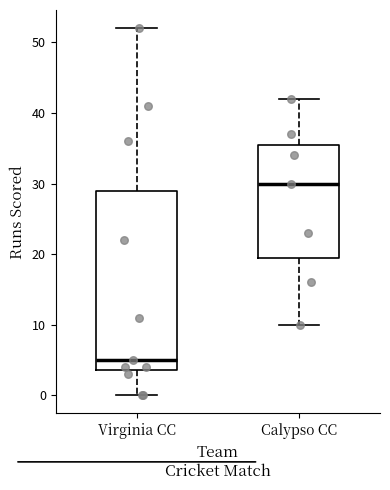

Reading left to right, read every box against the y-axis: the position of its median line, the range the box covers, and the ends of its whiskers. The values are not printed on the chart, so give them approximately, as read against the axis.

Virginia CC: median 5, box 4 to 29, whiskers 0 to 52
Calypso CC: median 30, box 20 to 36, whiskers 10 to 42